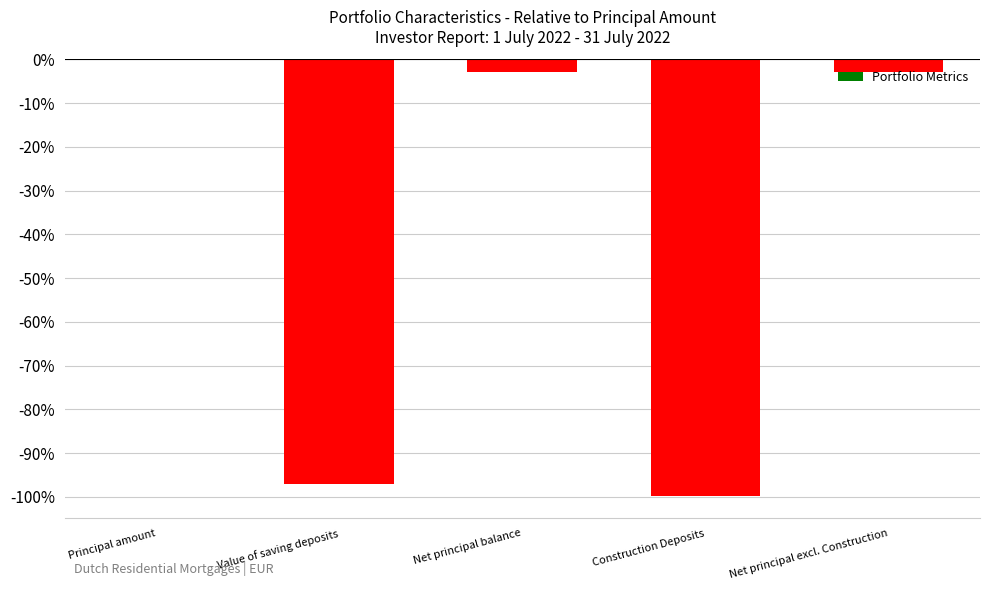

At which label is the value closest to 0?

Principal amount